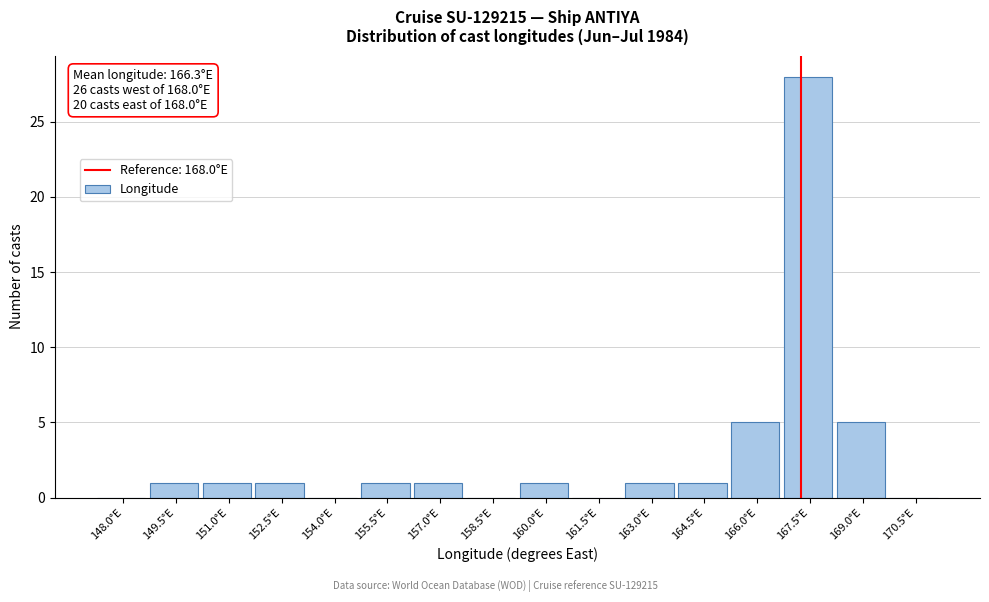

Reading left to right, what are all the values shown in this chart?

148.0°E=0	149.5°E=1	151.0°E=1	152.5°E=1	154.0°E=0	155.5°E=1	157.0°E=1	158.5°E=0	160.0°E=1	161.5°E=0	163.0°E=1	164.5°E=1	166.0°E=5	167.5°E=28	169.0°E=5	170.5°E=0